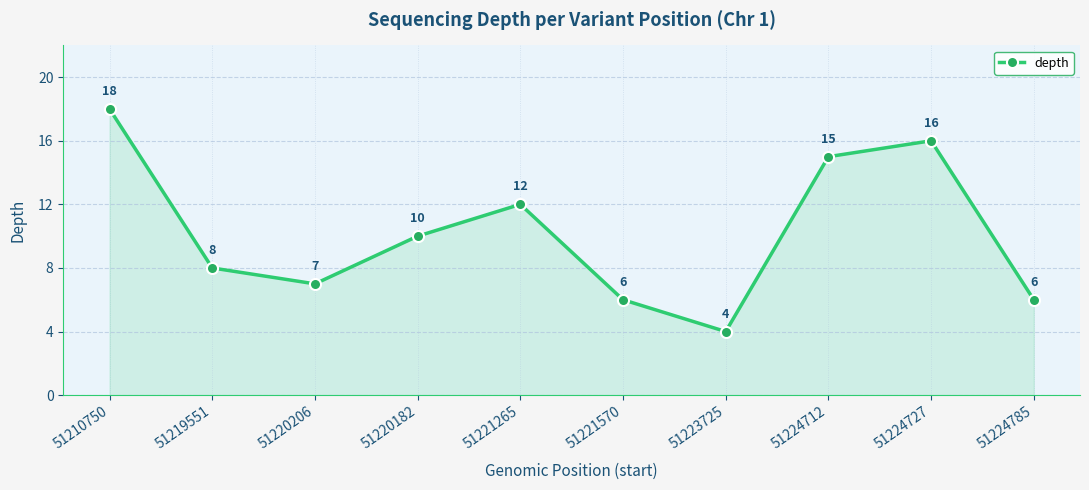

The value at 51220182 is 10. True or false?

True